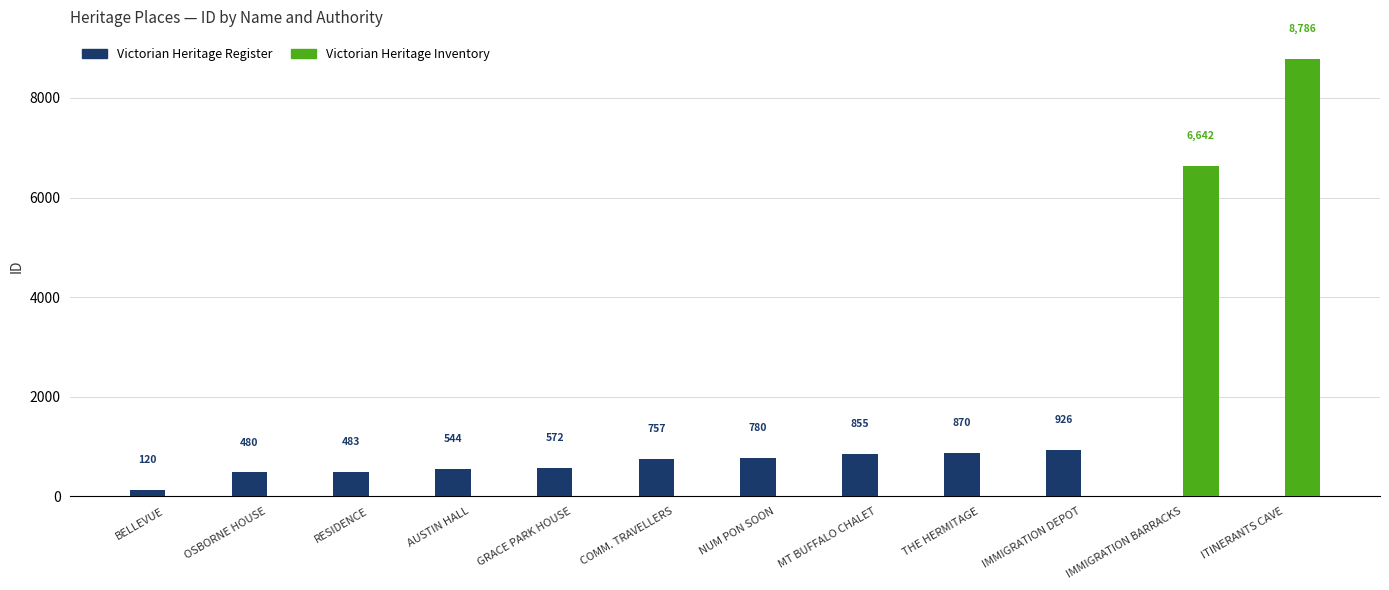

What is the highest value of the Victorian Heritage Inventory series?

8786